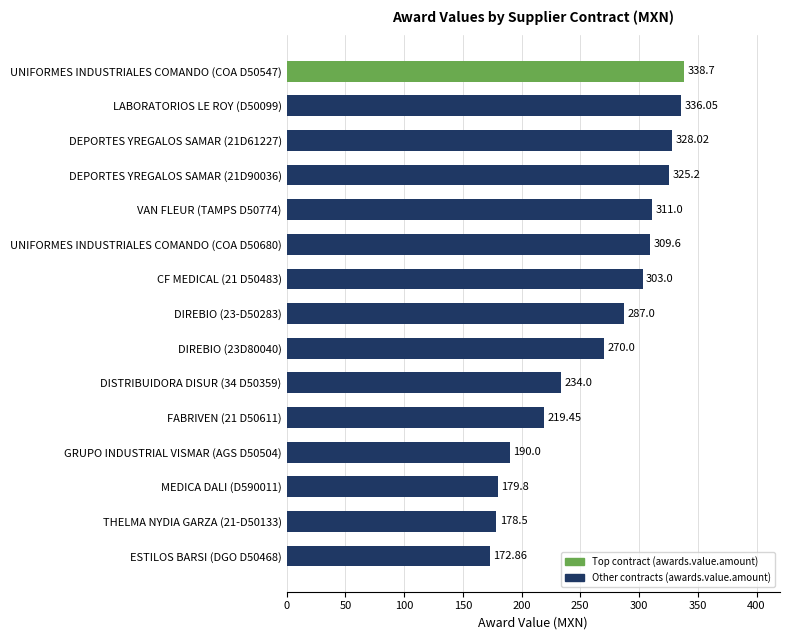

What is the sum of all values?

3983.2